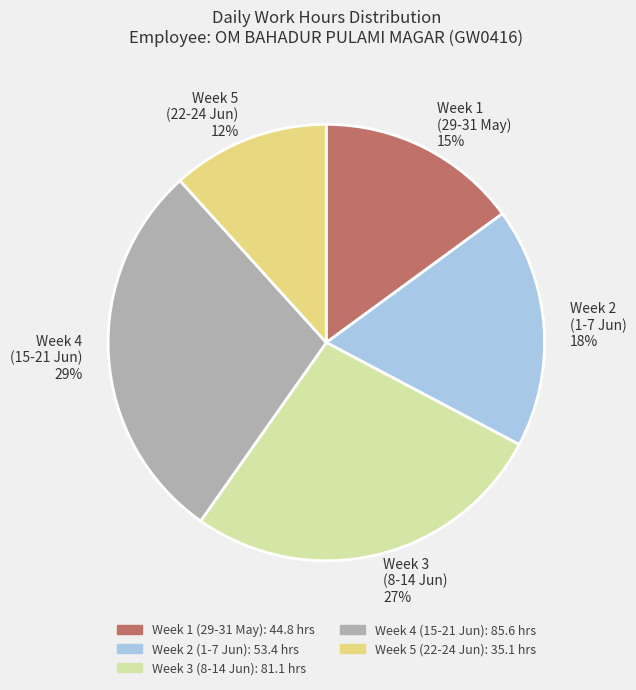

What is the ratio of the value at Week 2 (1-7 Jun) 18% to the value at Week 3 (8-14 Jun) 27%?

0.7